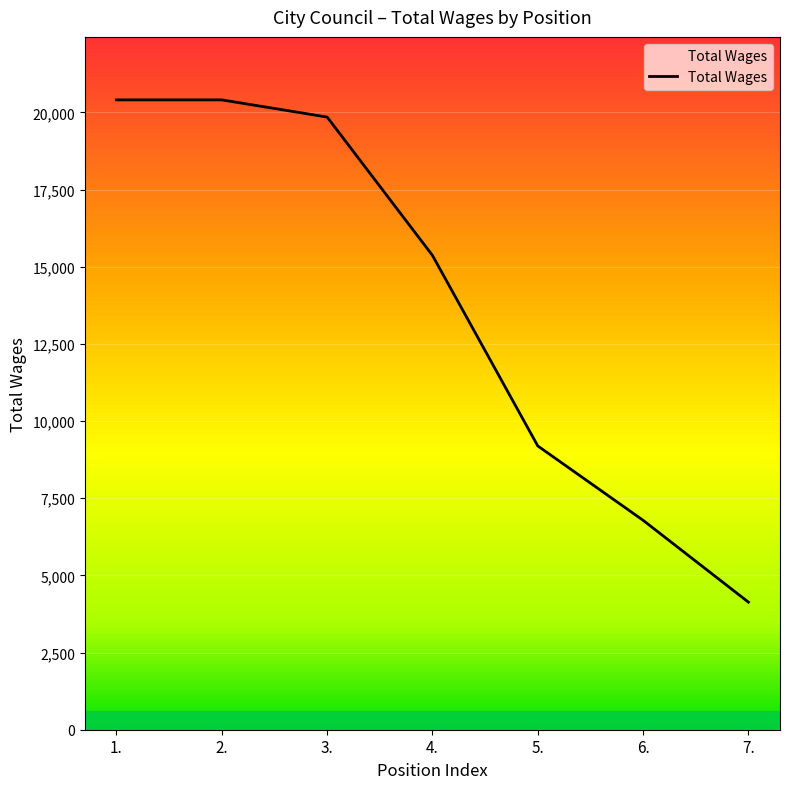

What is the change in value from 2. to 3.?

-557